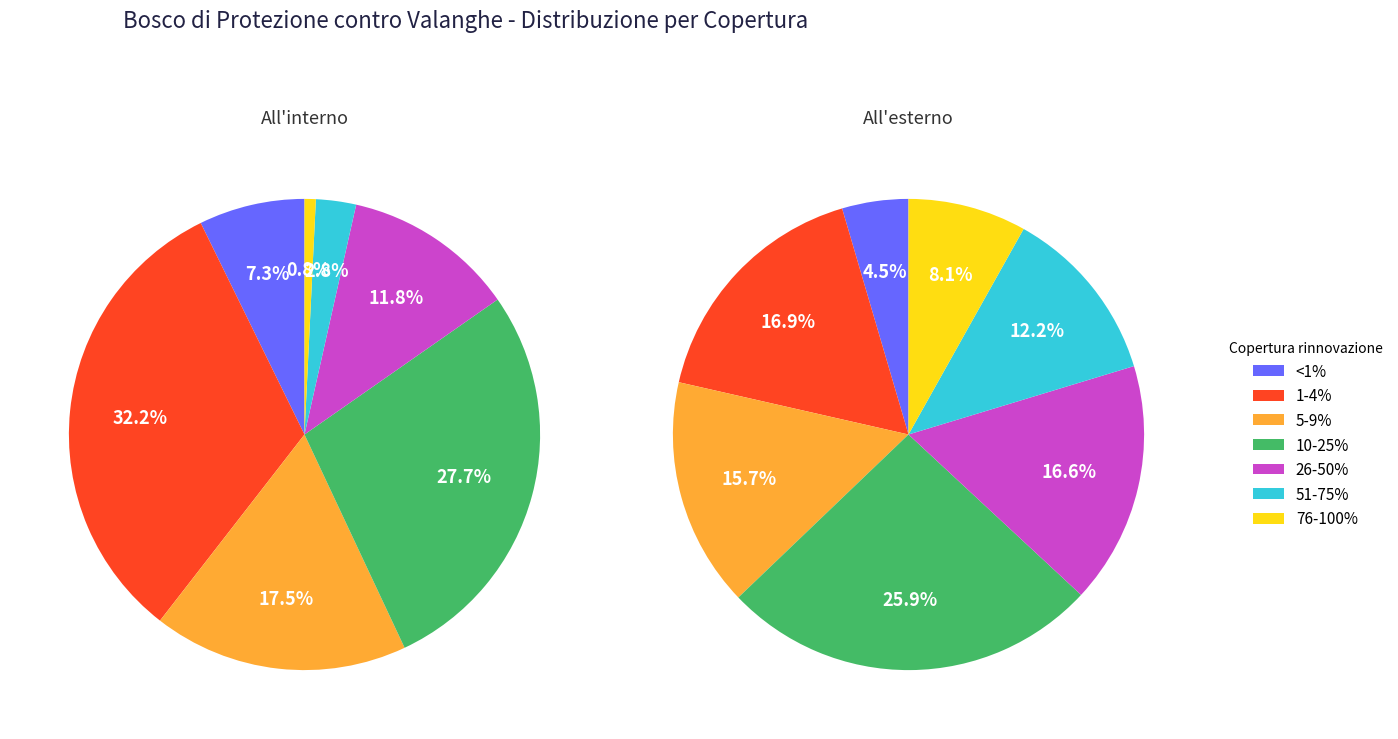

To the nearest percent, what percentage of the pie is <1%?

5%